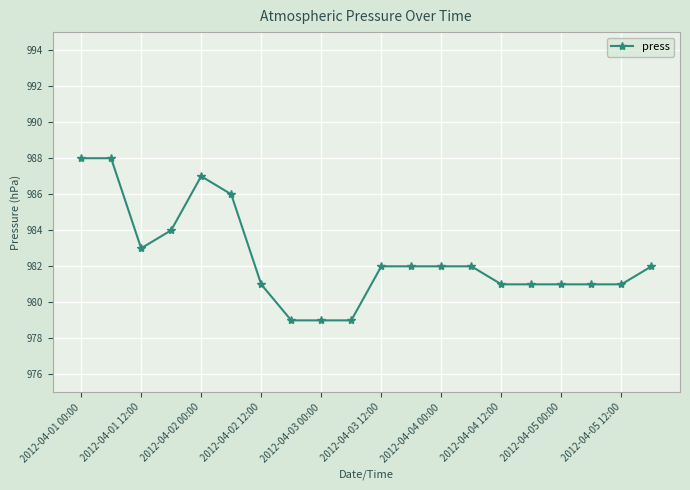

What is the difference between the maximum and minimum values?

9